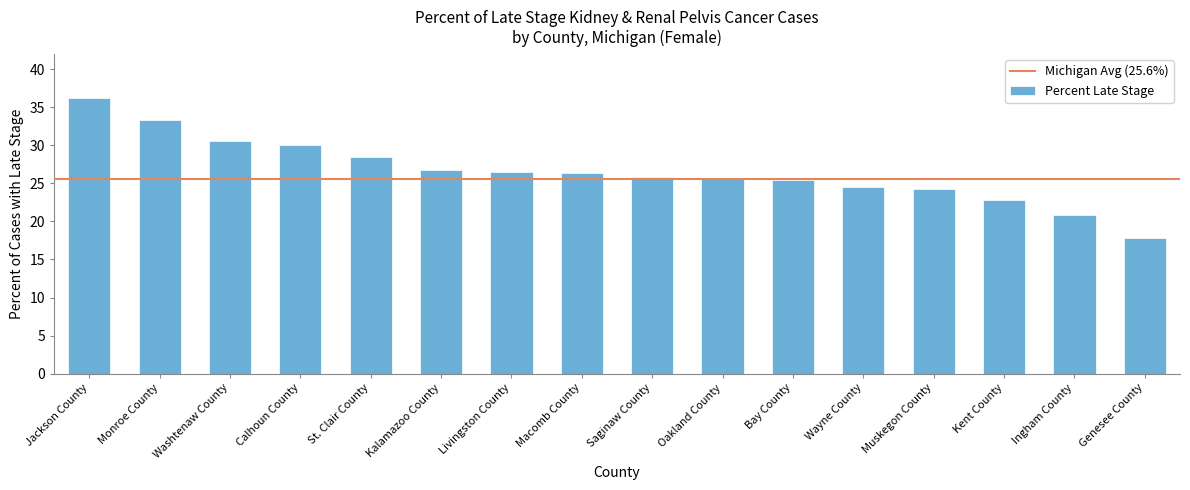

What is the value of the 14th bar from the left?

22.8